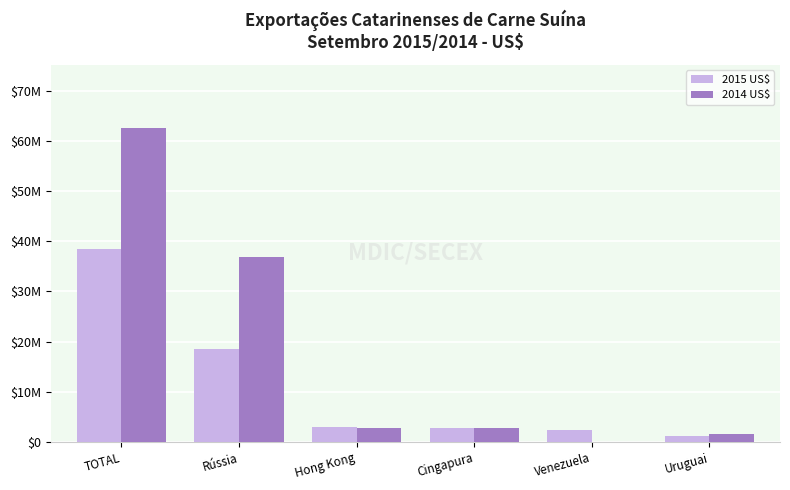

Which has a higher value, Hong Kong or Cingapura?

Hong Kong